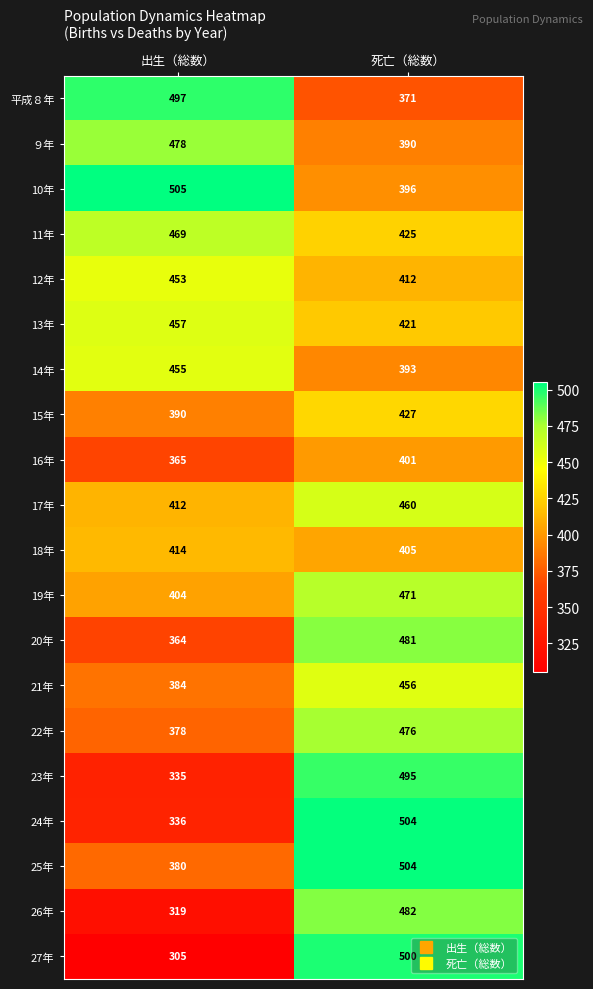

The value of 22年 at 出生（総数） is 532. True or false?

False